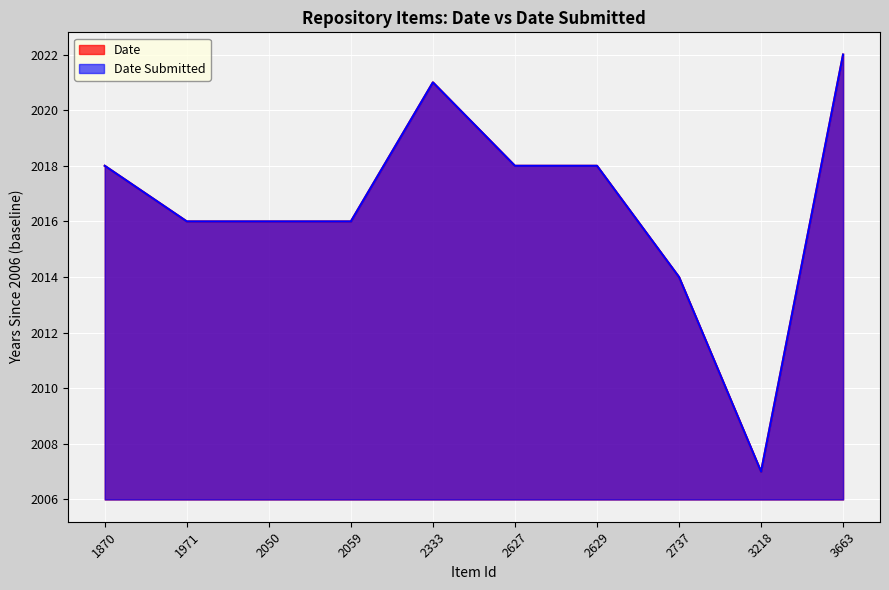

Does the chart display data point markers on the line(s)?

No